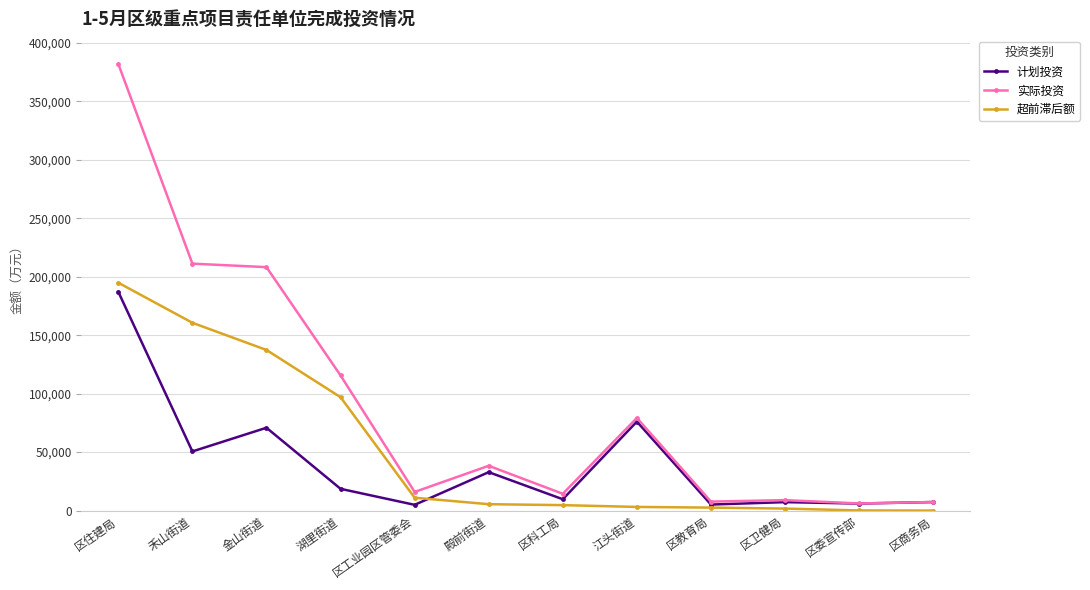

True or false: 超前滞后额 has a value of 140372 at 湖里街道.

False